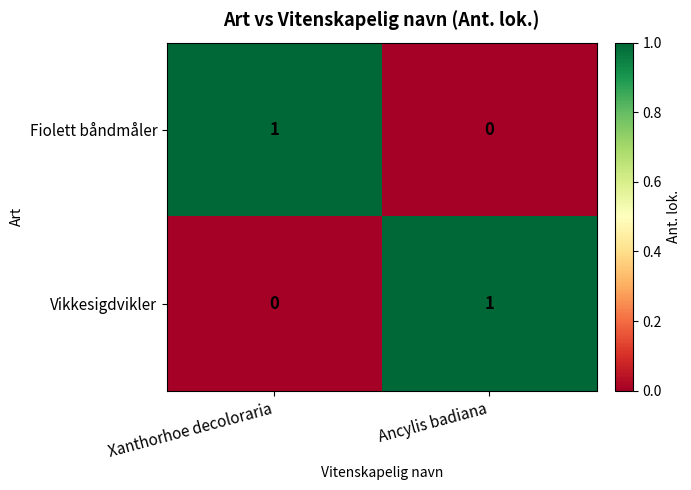

At which label does Vikkesigdvikler reach its peak?

Ancylis badiana